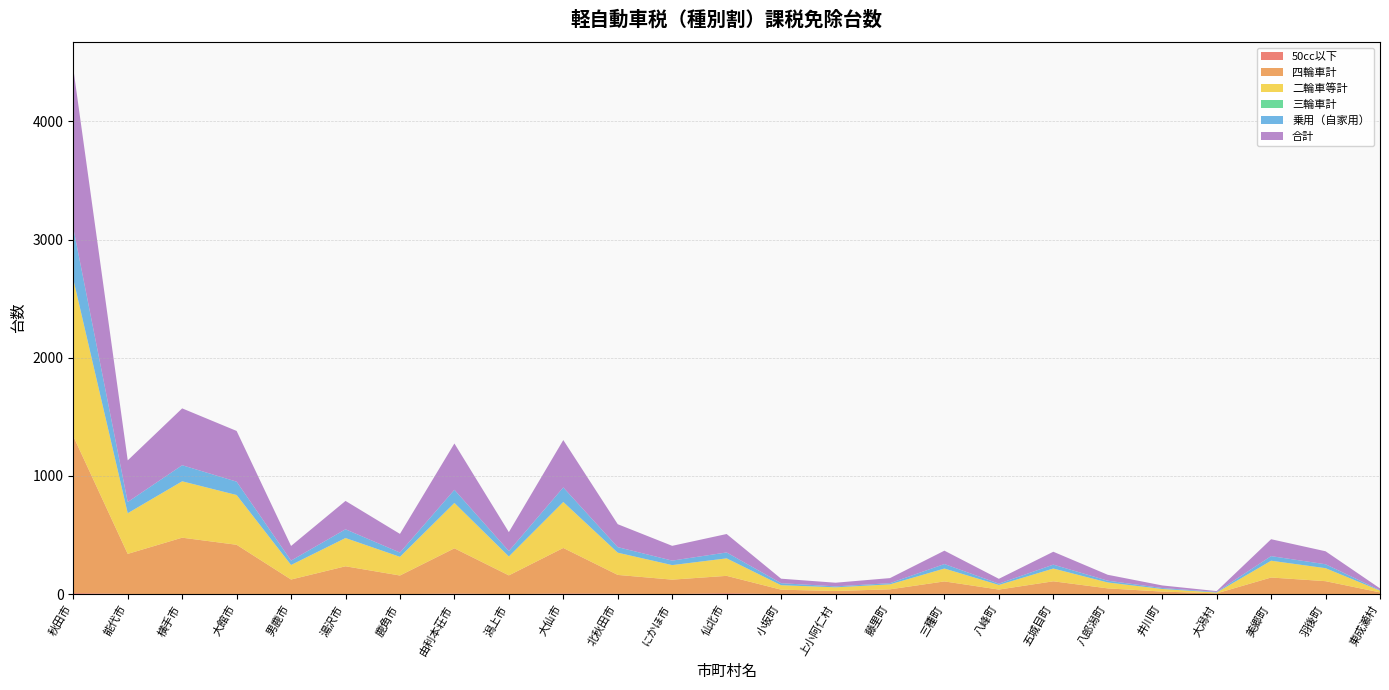

Reading left to right, transcribe all the data shown in this chart.

50cc以下: 秋田市=9	能代市=2	横手市=1	大館市=2	男鹿市=1	湯沢市=1	鹿角市=0	由利本荘市=5	潟上市=0	大仙市=6	北秋田市=3	にかほ市=1	仙北市=8	小坂町=0	上小阿仁村=0	藤里町=0	三種町=3	八峰町=2	五城目町=1	八郎潟町=0	井川町=0	大潟村=0	美郷町=1	羽後町=0	東成瀬村=0
四輪車計: 秋田市=1328	能代市=339	横手市=477	大館市=416	男鹿市=123	湯沢市=235	鹿角市=158	由利本荘市=383	潟上市=159	大仙市=385	北秋田市=160	にかほ市=122	仙北市=147	小坂町=38	上小阿仁村=27	藤里町=41	三種町=105	八峰町=37	五城目町=108	八郎潟町=49	井川町=22	大潟村=7	美郷町=140	羽後町=110	東成瀬村=15
二輪車等計: 秋田市=1329	能代市=344	横手市=477	大館市=421	男鹿市=123	湯沢市=239	鹿角市=158	由利本荘市=384	潟上市=160	大仙市=389	北秋田市=188	にかほ市=123	仙北市=148	小坂町=38	上小阿仁村=31	藤里町=42	三種町=109	八峰町=39	五城目町=108	八郎潟町=50	井川町=22	大潟村=7	美郷町=142	羽後町=110	東成瀬村=15
三輪車計: 秋田市=0	能代市=0	横手市=0	大館市=0	男鹿市=0	湯沢市=0	鹿角市=0	由利本荘市=0	潟上市=0	大仙市=0	北秋田市=0	にかほ市=0	仙北市=0	小坂町=0	上小阿仁村=0	藤里町=0	三種町=0	八峰町=0	五城目町=0	八郎潟町=0	井川町=0	大潟村=0	美郷町=0	羽後町=0	東成瀬村=0
乗用（自家用）: 秋田市=432	能代市=95	横手市=136	大館市=113	男鹿市=37	湯沢市=74	鹿角市=36	由利本荘市=111	潟上市=46	大仙市=123	北秋田市=47	にかほ市=38	仙北市=50	小坂町=17	上小阿仁村=8	藤里町=10	三種町=38	八峰町=11	五城目町=33	八郎潟町=15	井川町=8	大潟村=5	美郷町=39	羽後町=33	東成瀬村=4
合計: 秋田市=1350	能代市=352	横手市=481	大館市=429	男鹿市=124	湯沢市=240	鹿角市=158	由利本荘市=392	潟上市=160	大仙市=401	北秋田市=194	にかほ市=125	仙北市=156	小坂町=38	上小阿仁村=31	藤里町=43	三種町=113	八峰町=41	五城目町=109	八郎潟町=50	井川町=22	大潟村=7	美郷町=143	羽後町=110	東成瀬村=15